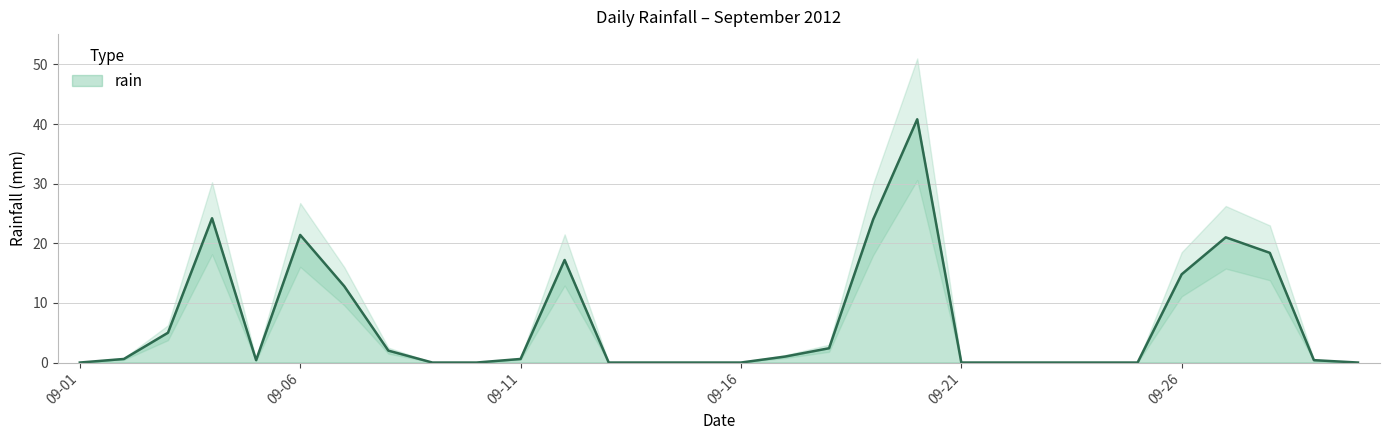

How many values are above zero?

17